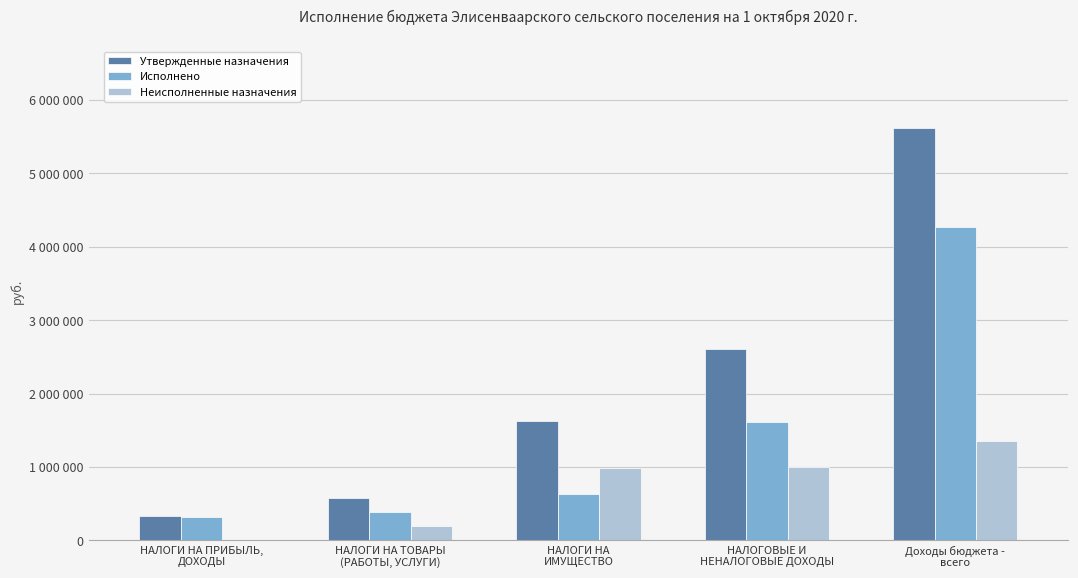

Are the bars grouped side by side (vs. stacked)?

Yes